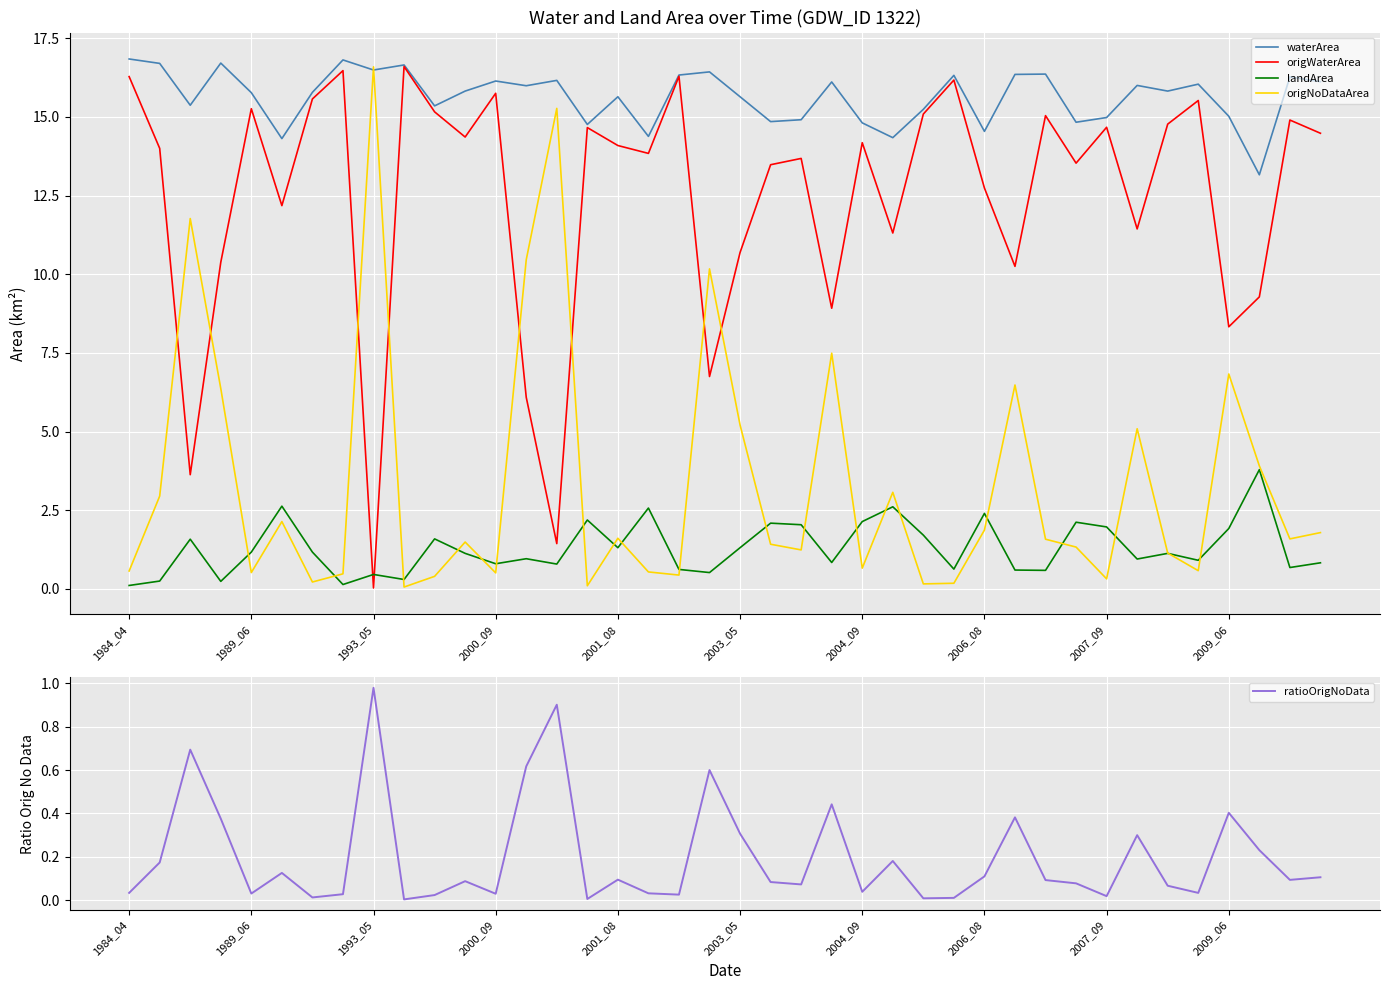

What is the label of the 27th point from the left?

26